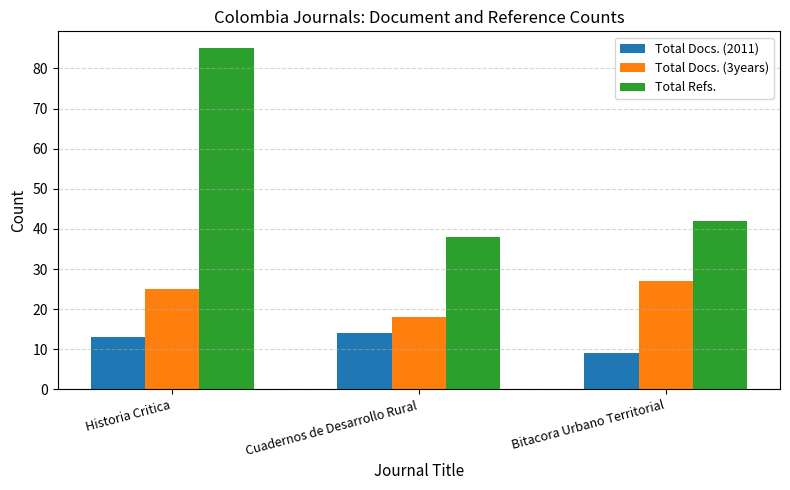

What position from the right is Bitacora Urbano Territorial?

1